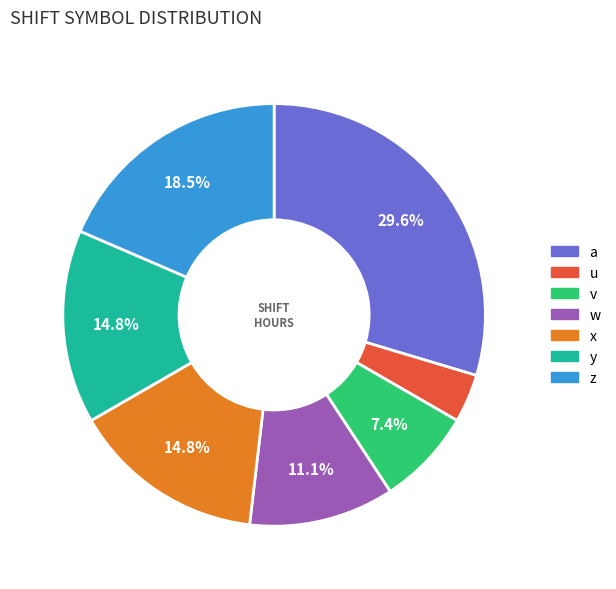

To the nearest percent, what is the difference between the largest and smallest slice percentages?

26%